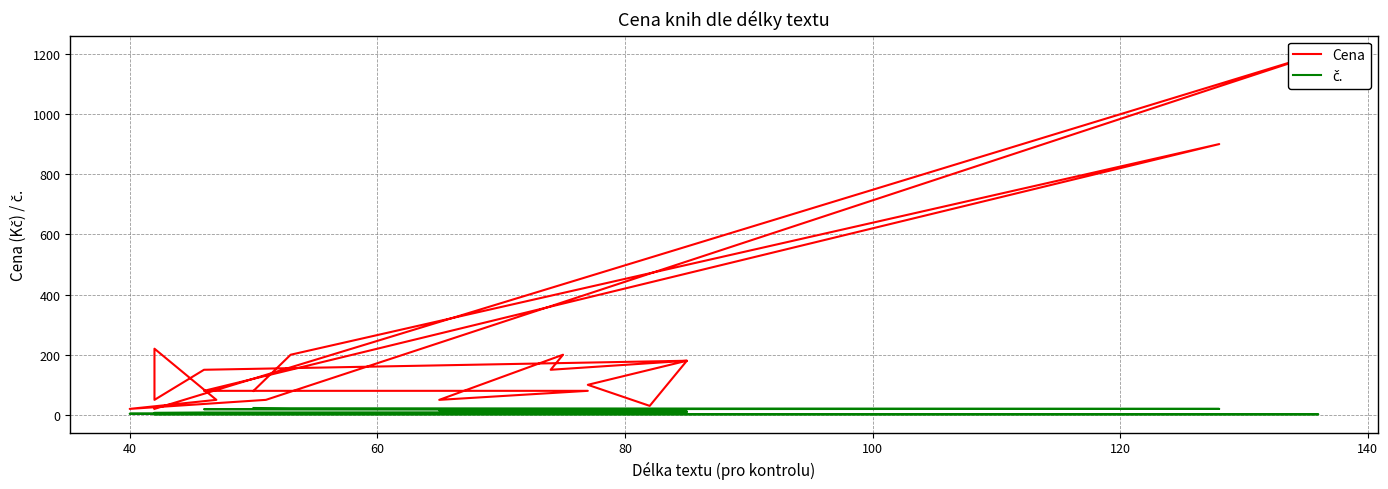

How many series are shown in this chart?

2